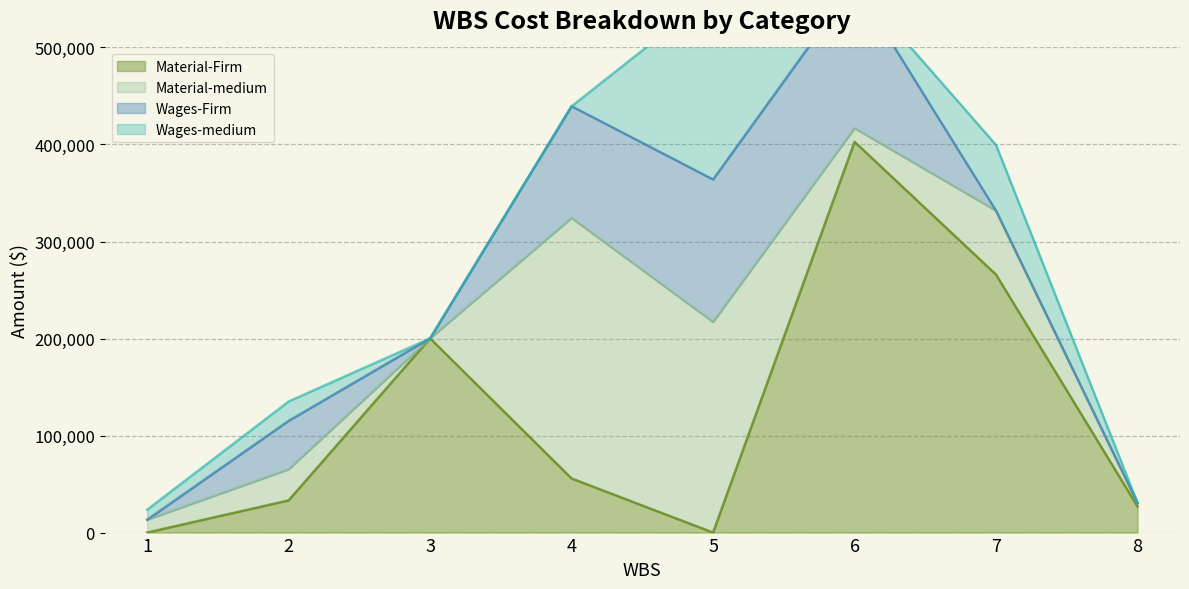

How many intersections are there between Wages-medium and Material-medium?

2